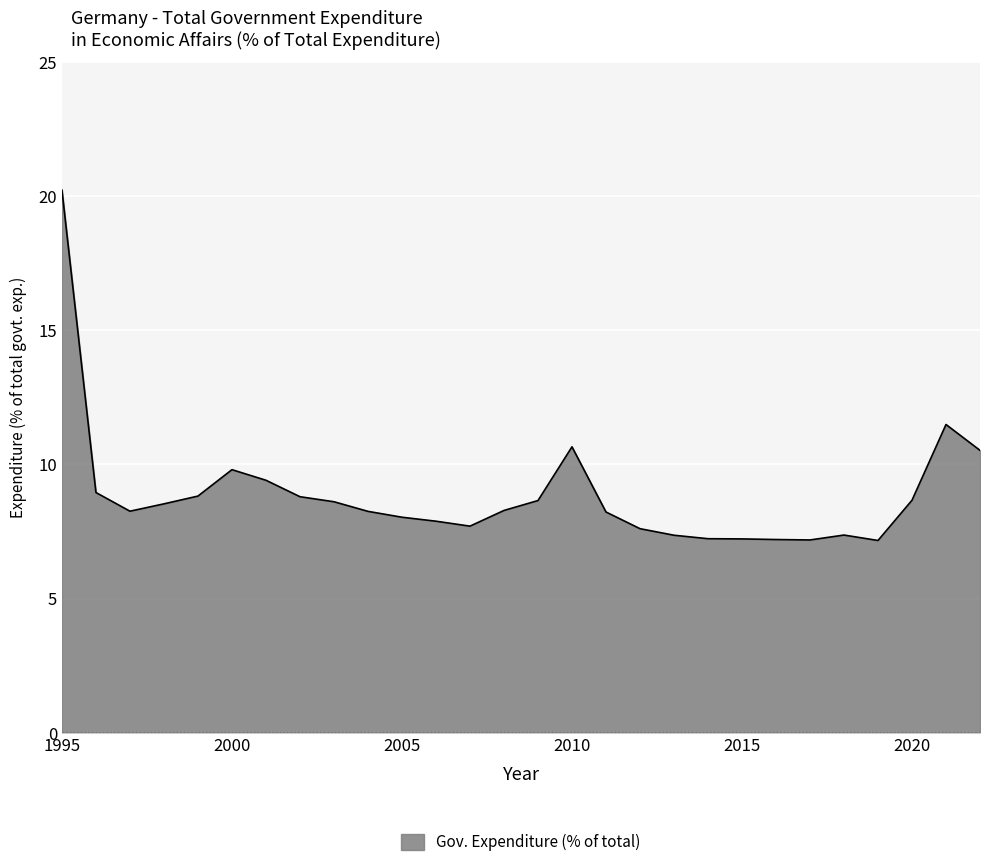

What is the minimum value shown in the chart?

7.2